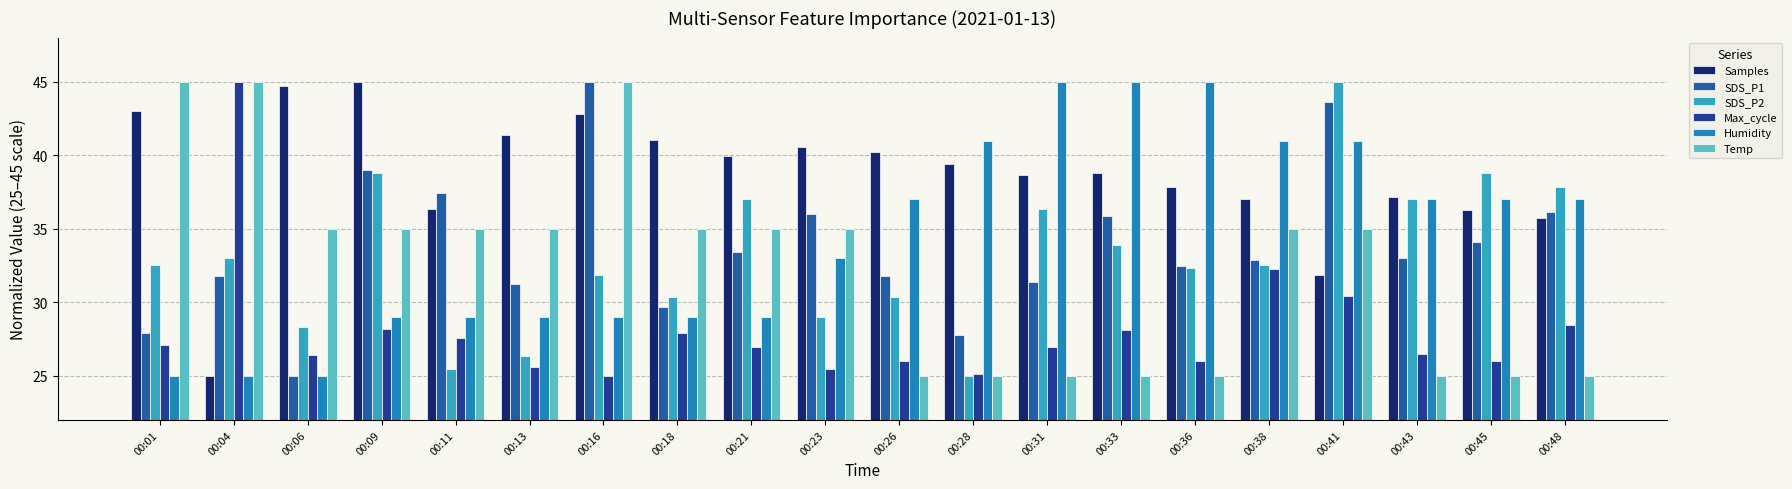

What is the difference between the Temp values at 00:28 and 00:18?

10.0